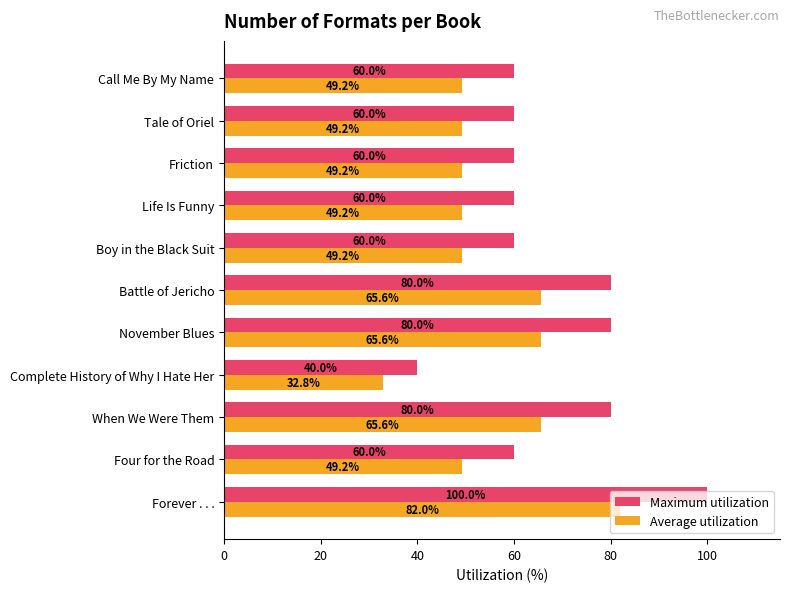

Rank the series by their maximum value, from lowest to highest.

Average utilization, Maximum utilization